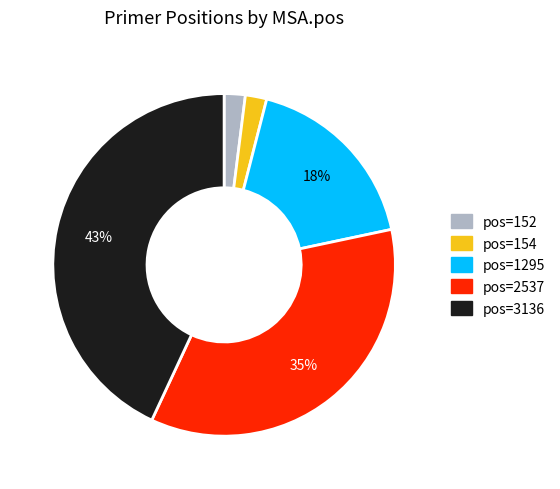

To the nearest percent, what is the difference between the largest and smallest slice percentages?

41%